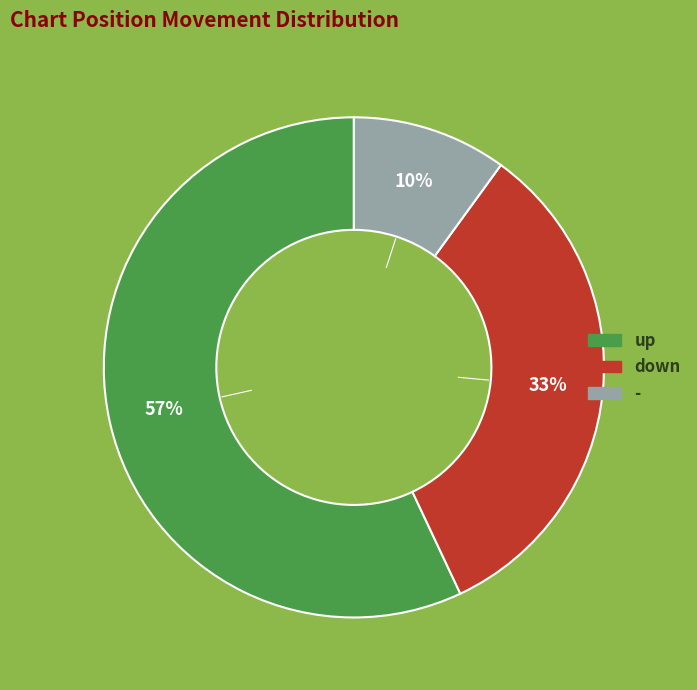

What percentage is the up slice, to the nearest percent?

57%